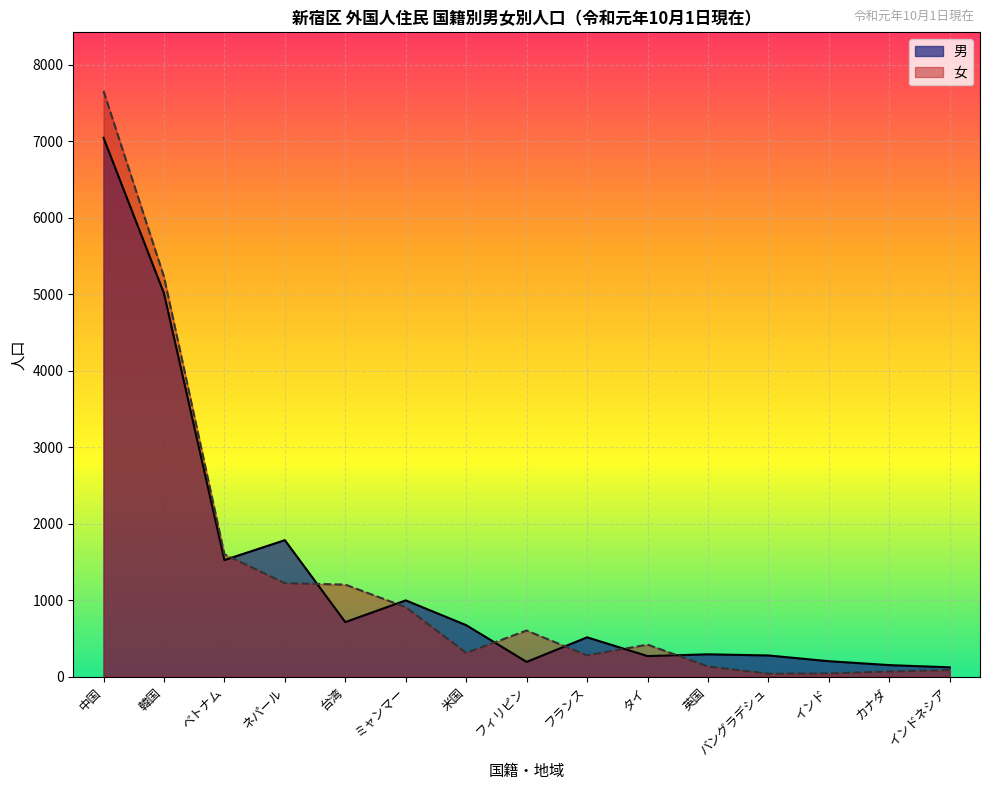

How many lines are shown in the chart?

2